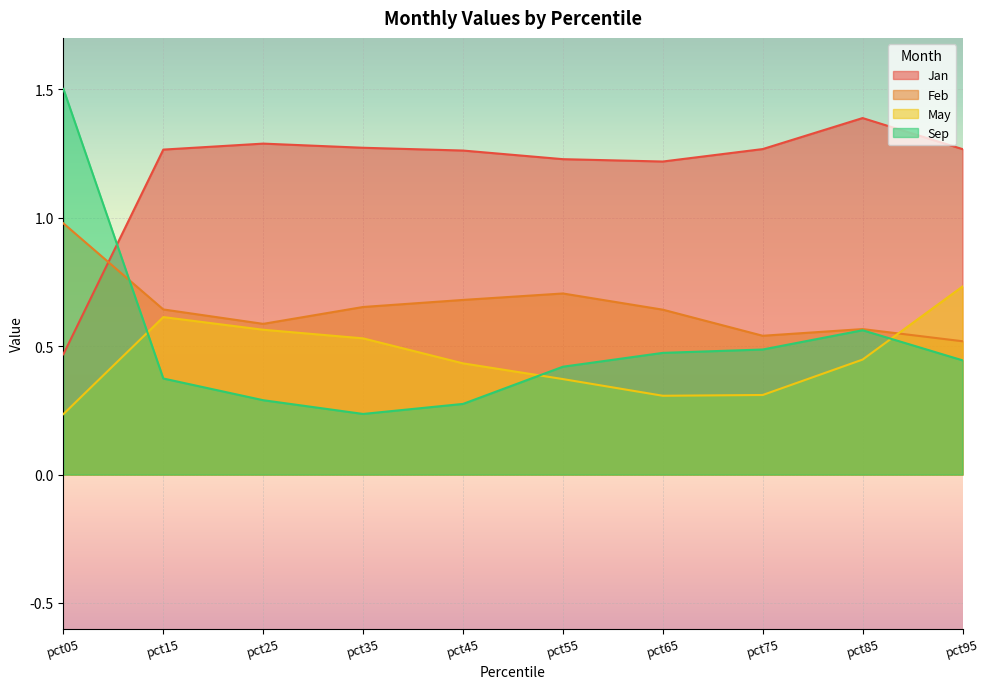

Which series has the largest range (max minus min)?

Sep